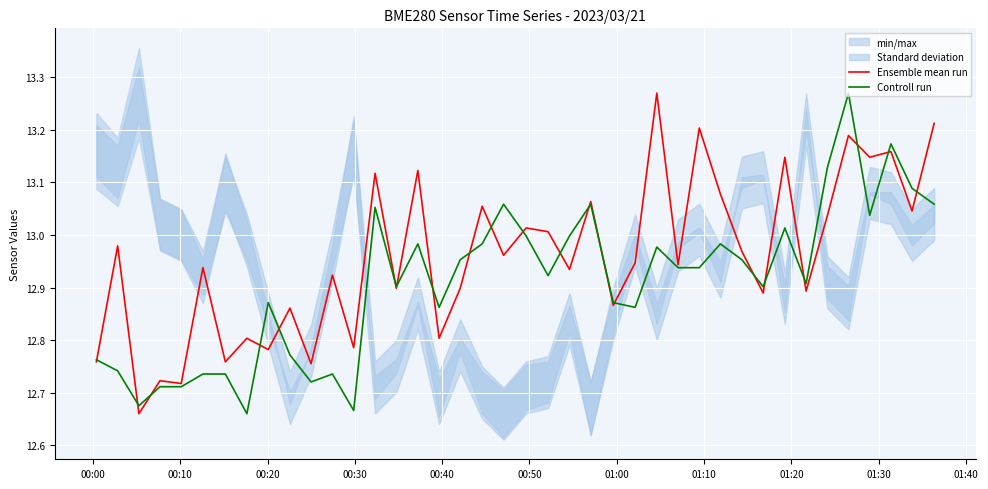

Is it true that Controll run equals 19.7 at 01:00?

False